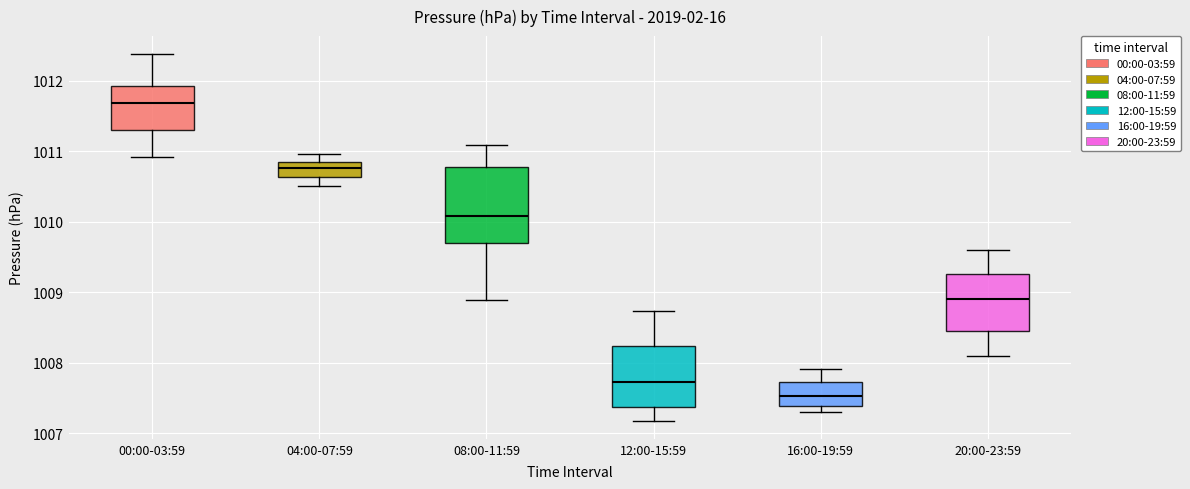

Where is the upper edge of the box for 08:00-11:59 on the y-axis? The values are not printed on the chart, so give them approximately, as read against the axis.

1010.8